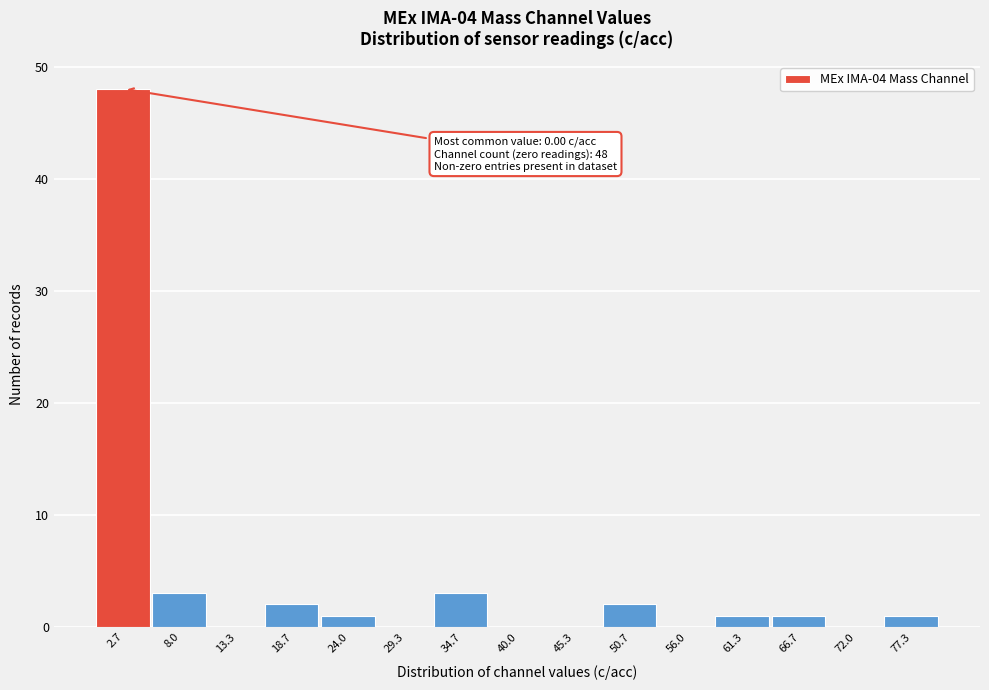

Over which range of the x-axis is the bar tallest?

0 to 5